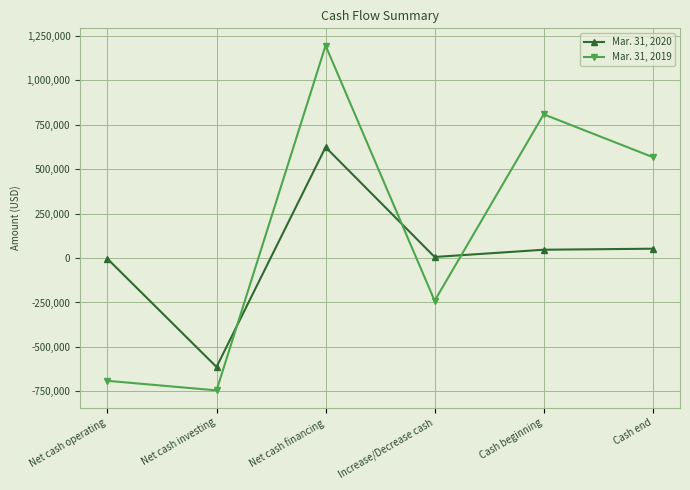

What is the smallest value displayed?

-744212